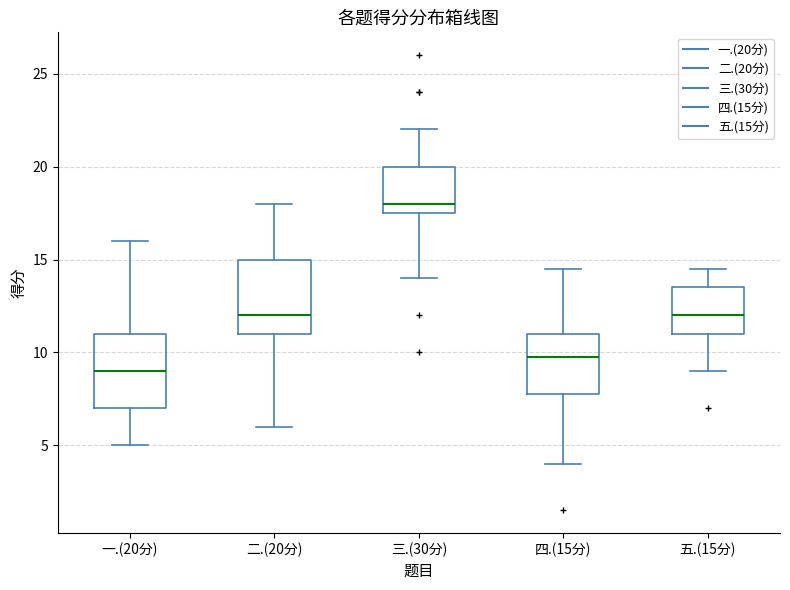

Where does the upper whisker of the box for 三.(30分) end on the y-axis? The values are not printed on the chart, so give them approximately, as read against the axis.

22.0